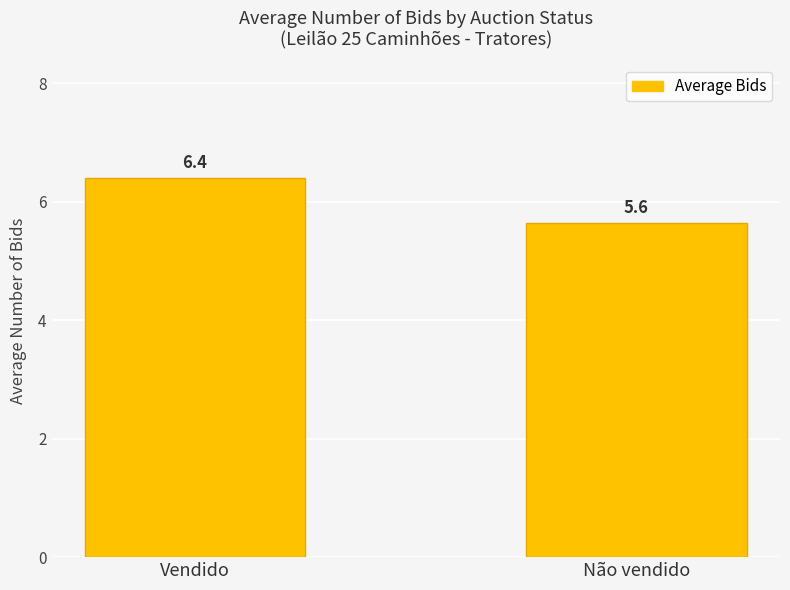

What is the ratio of the value at Vendido to the value at Não vendido?

1.1